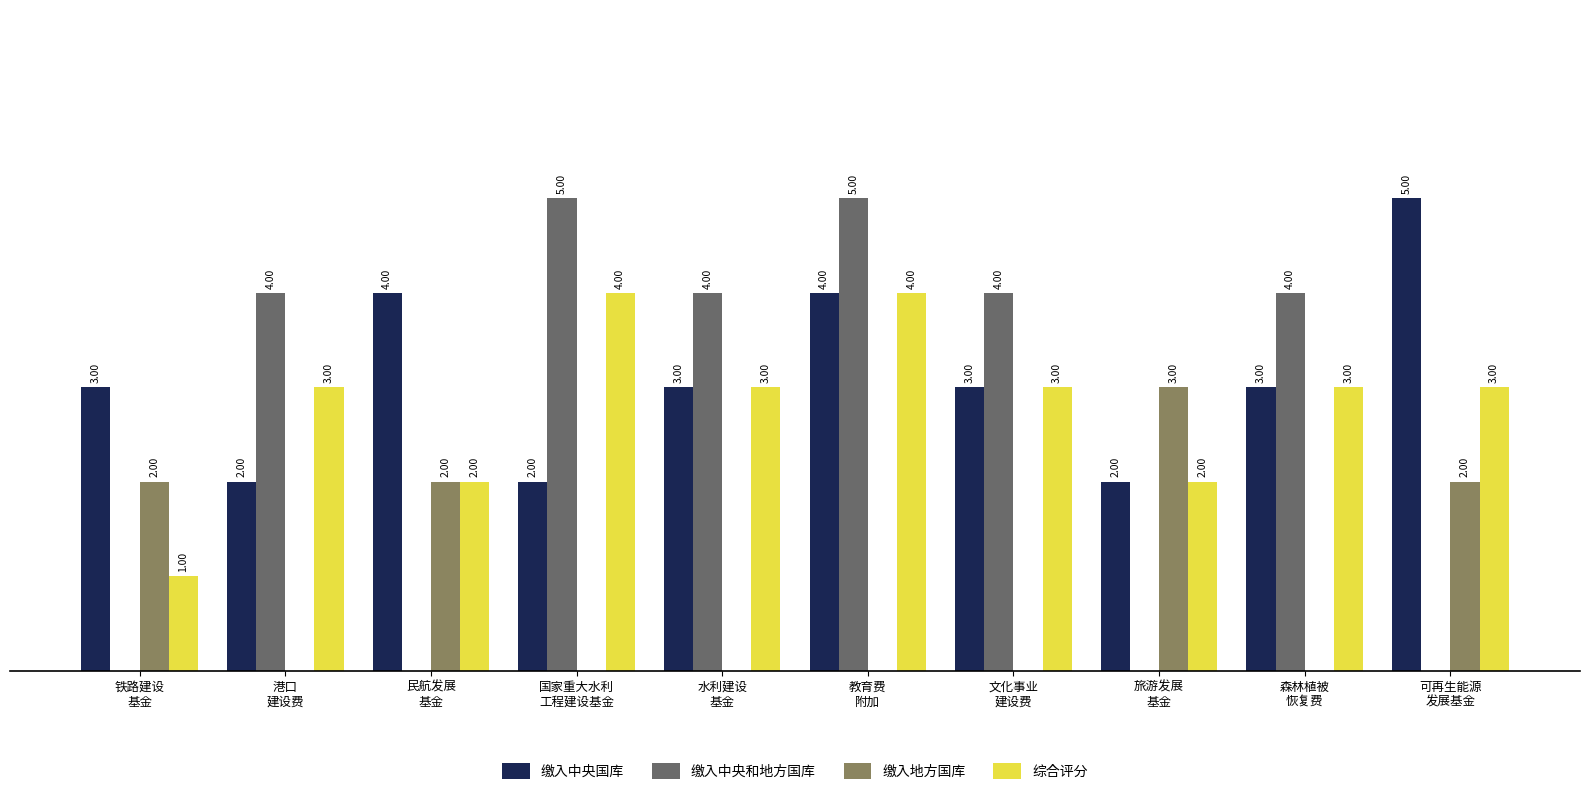

Which series has the largest total across all categories?

缴入中央国库